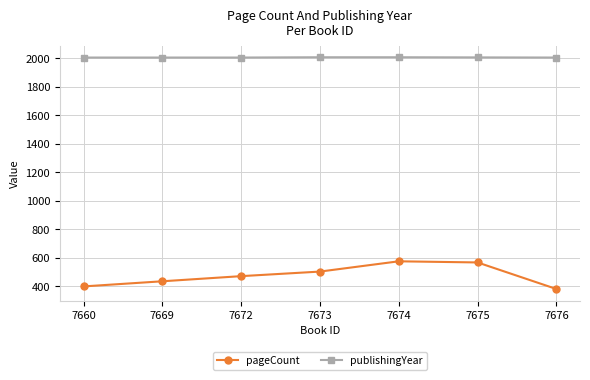

What is the value of the publishingYear point at the 3rd from the left?

2004